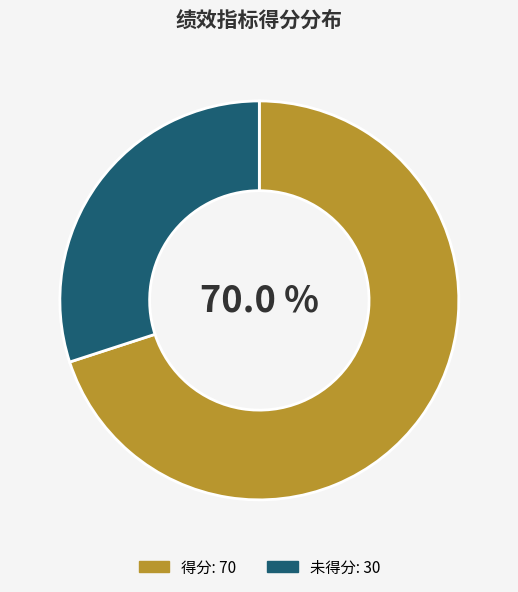

Is there a majority slice in this chart?

Yes